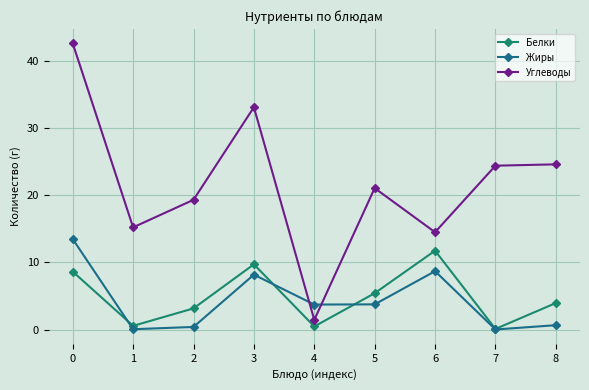

At which category does Жиры reach its first local valley?

1